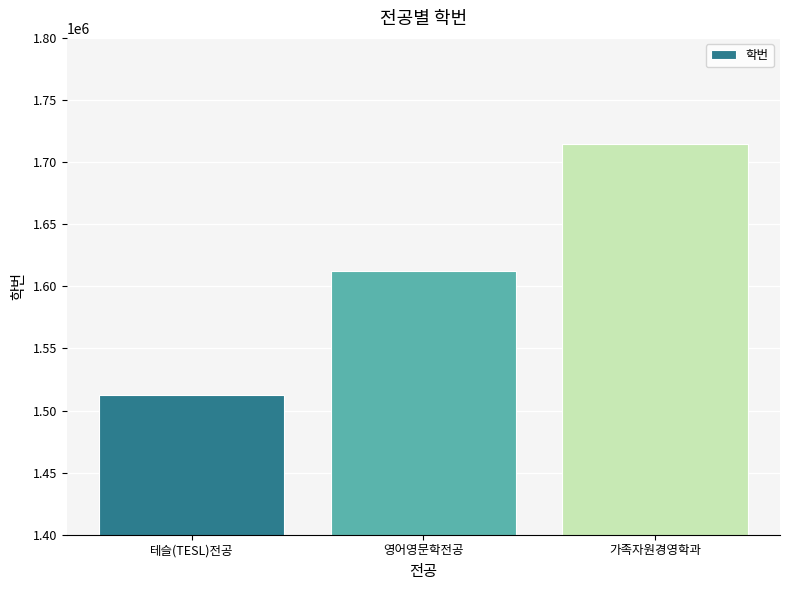

What is the smallest value displayed?

1512819